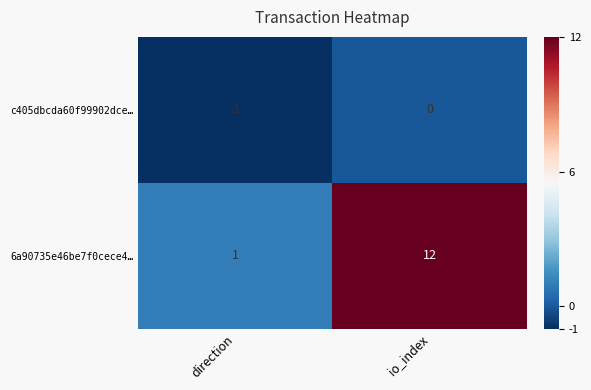

Is it true that 6a90735e46be7f0cece4… equals 2 at direction?

False